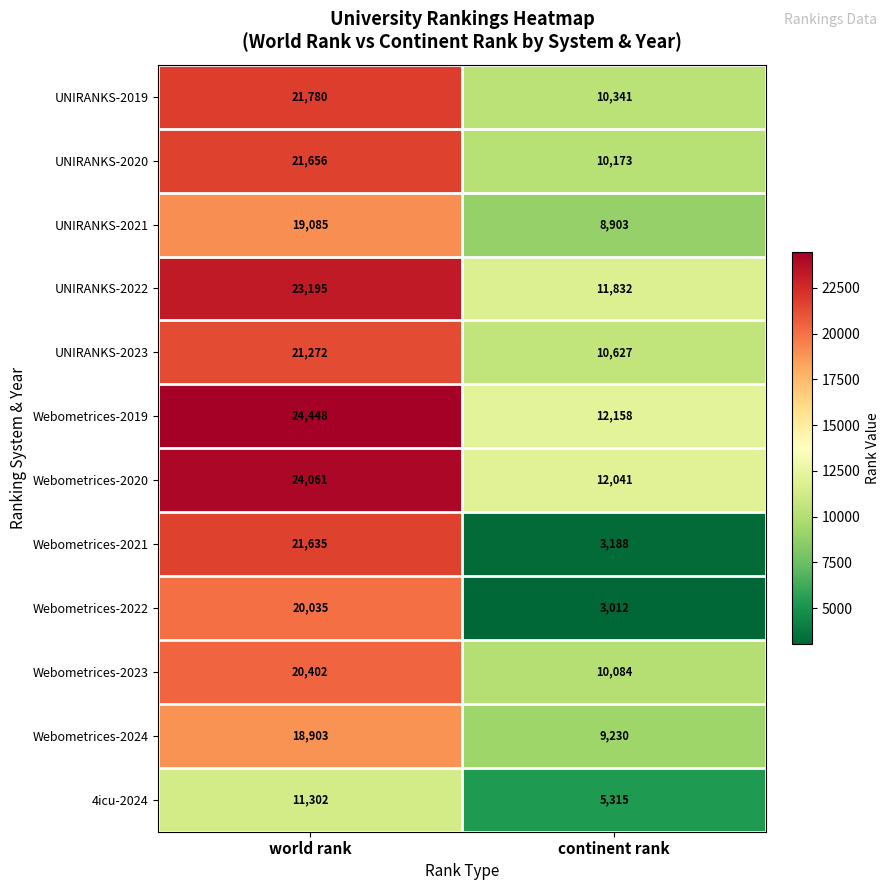

What is the spread (max minus min) of values at continent rank?

9146